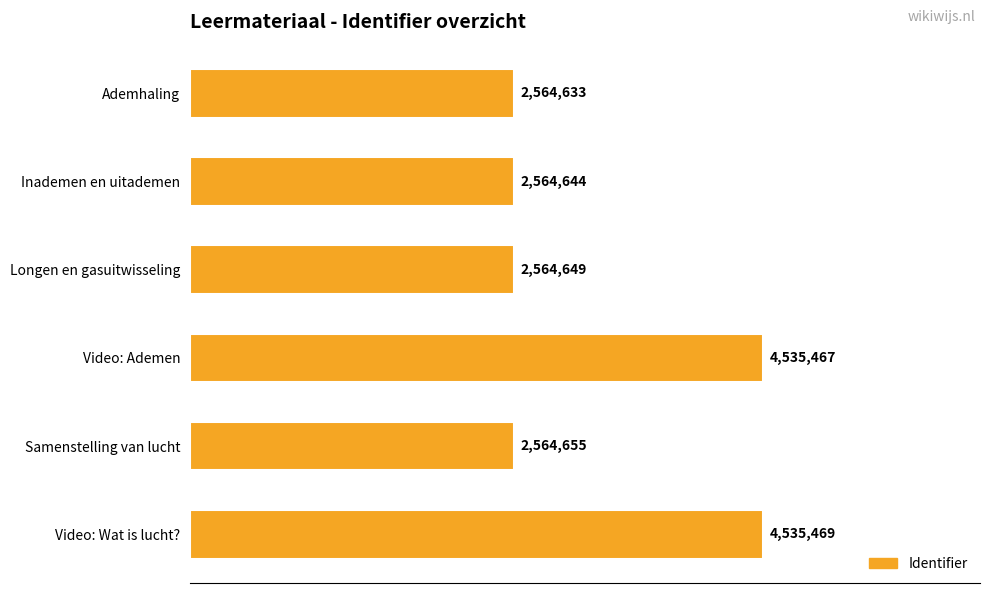

Are the bars horizontal?

Yes